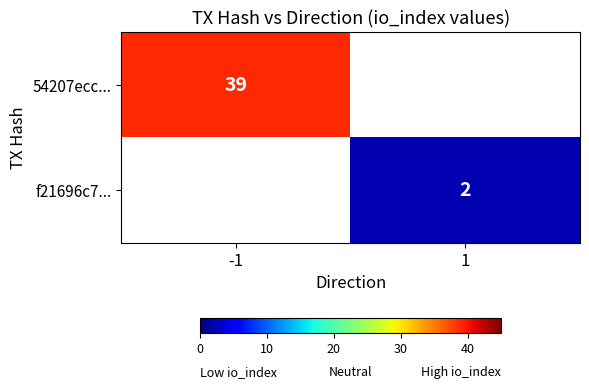

The value of 54207ecc... at -1 is 59. True or false?

False